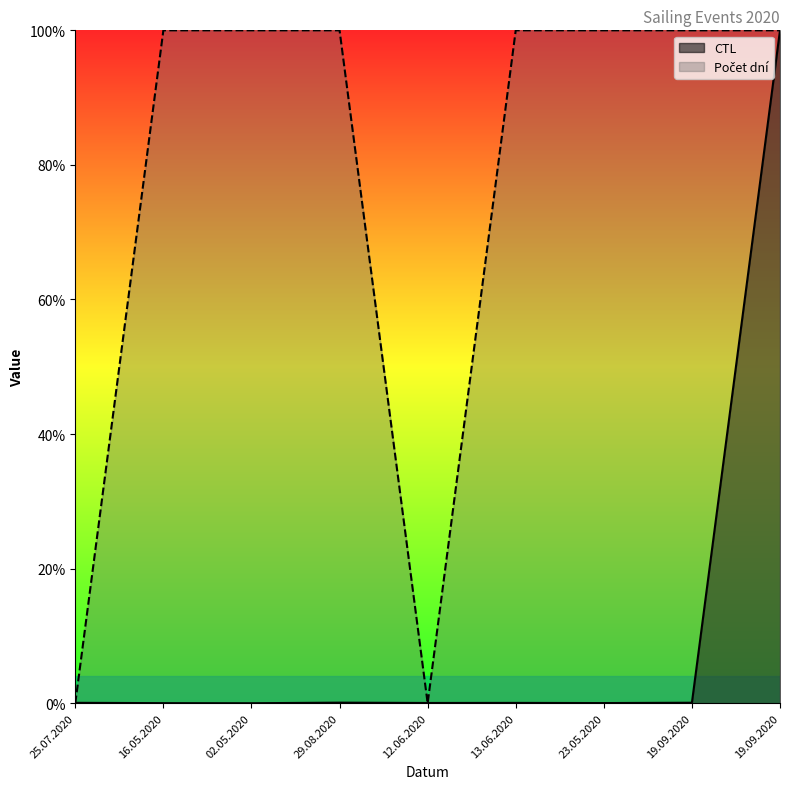

What is the label of the 9th point from the left?

19.09.2020